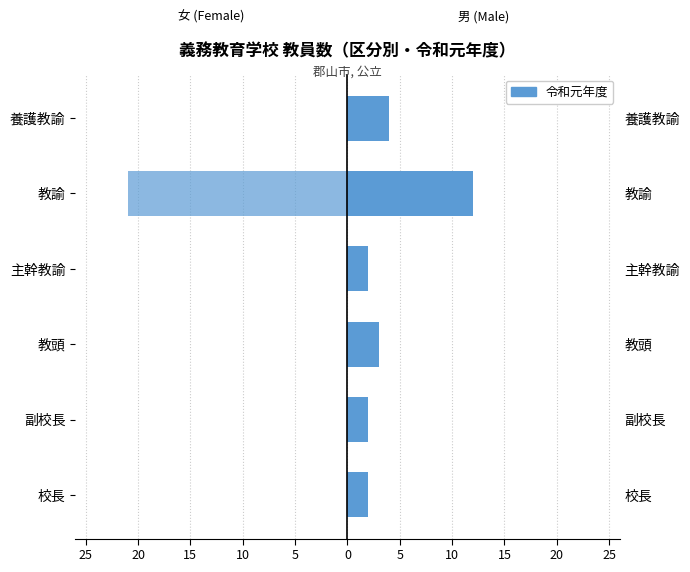

Is it true that 女 (Female) equals 0 at 校長?

True